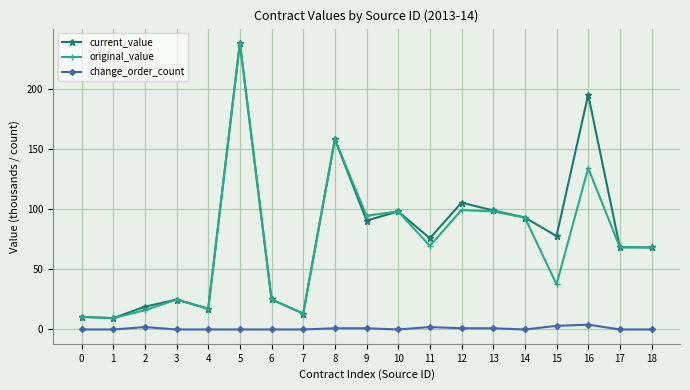

Is this an area chart (filled region under the line)?

No